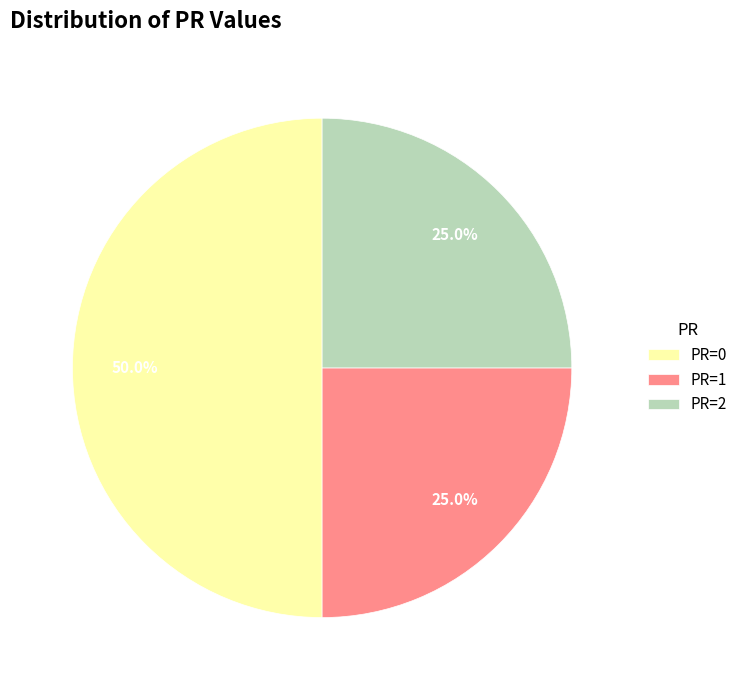

Does PR=2 represent more than half of the total?

No